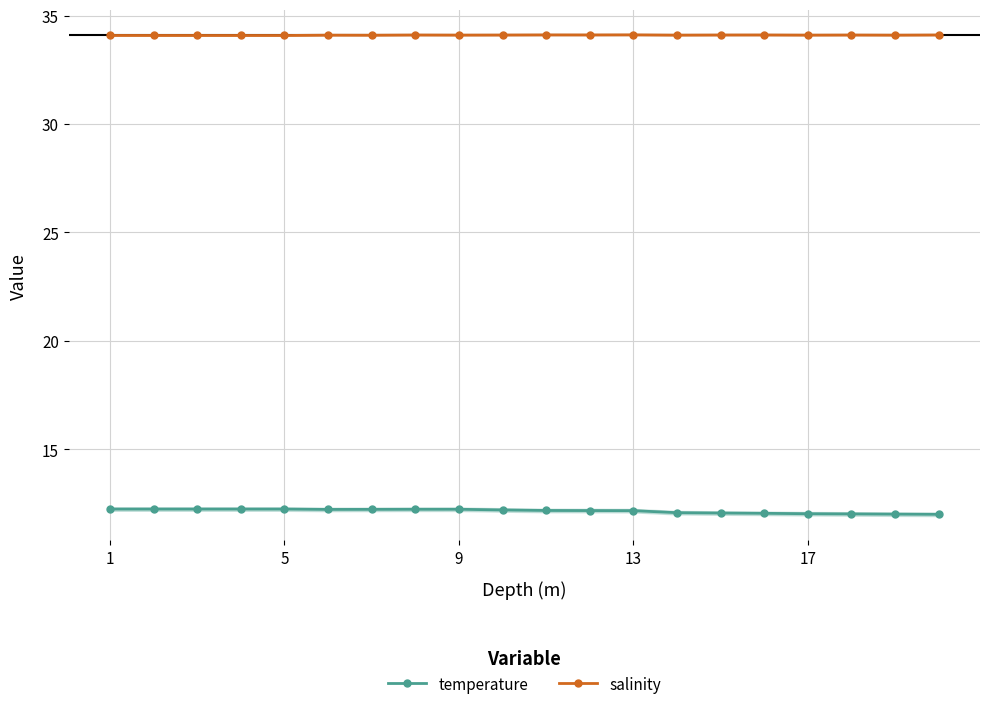

True or false: salinity and temperature cross at least once.

False